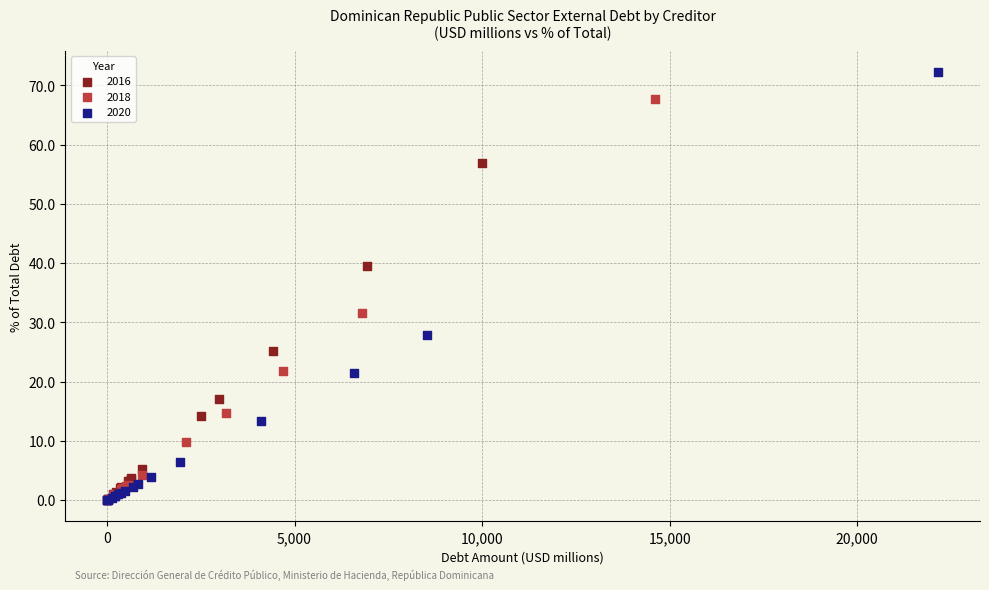

Which series has the largest Y range (max minus min)?

2020